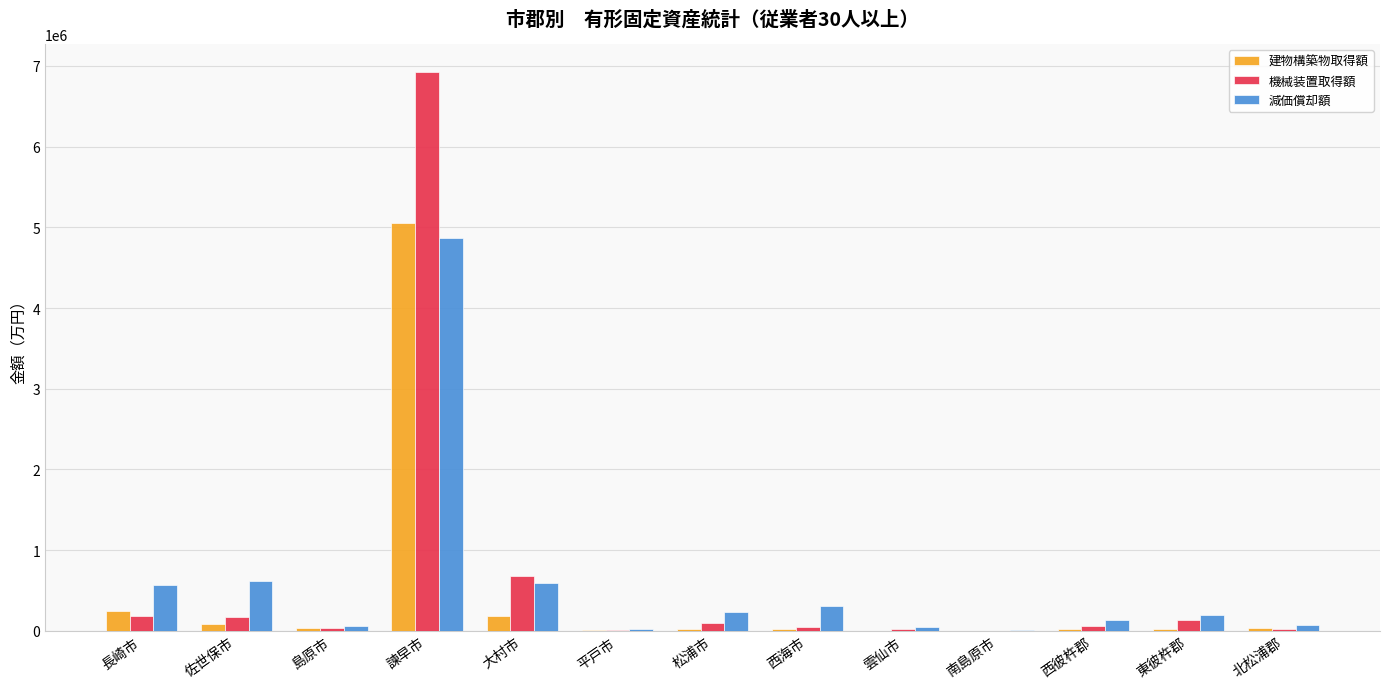

Where is 減価償却額 nearest to the value 2438666?

佐世保市